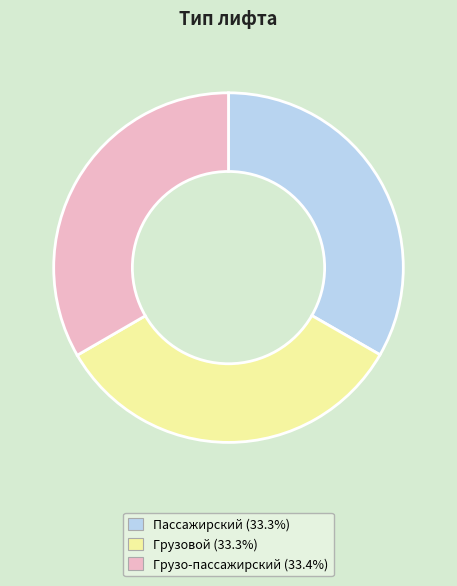

Is Грузовой the majority of the pie?

No